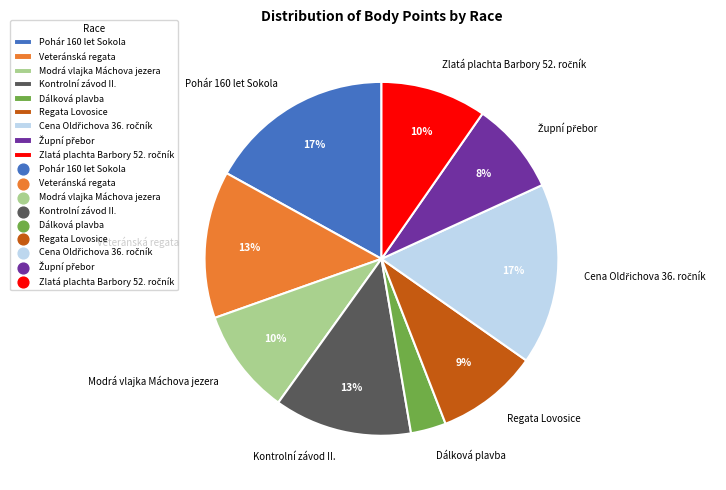

Count the number of slices in the pie.

9